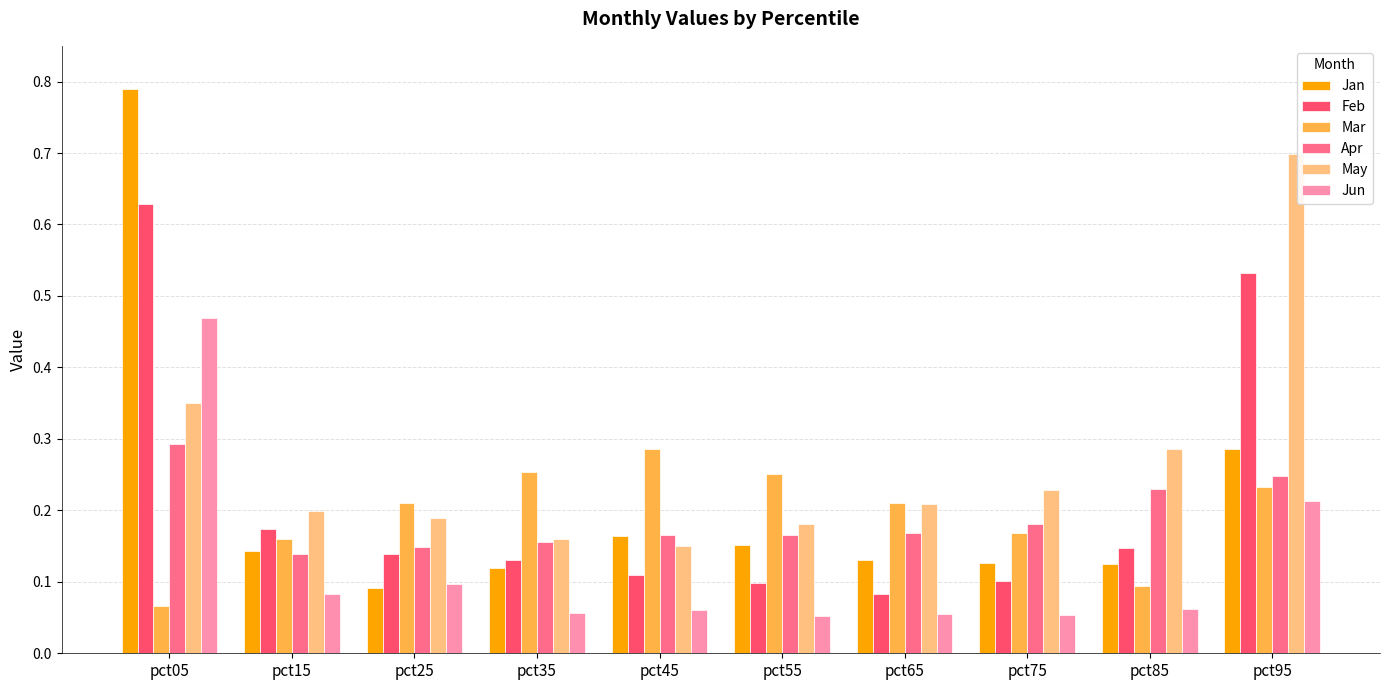

How many bars are there in each group?

6